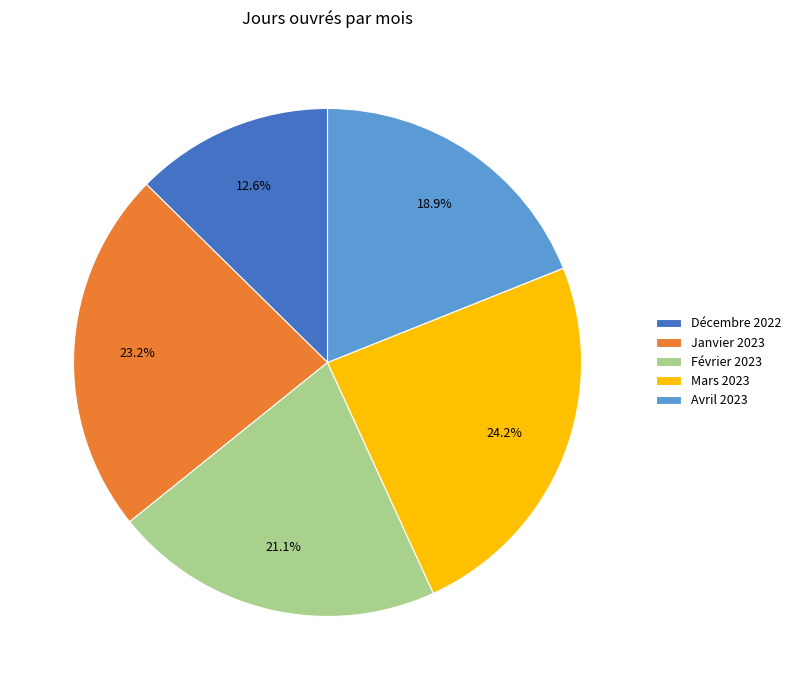

Between Janvier 2023 and Mars 2023, which is larger?

Mars 2023